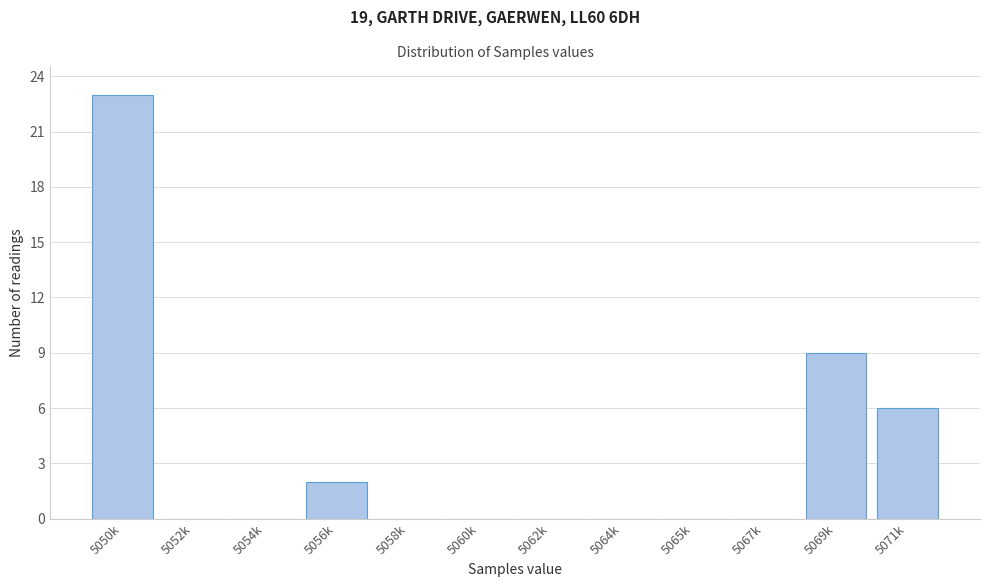

Reading left to right, extract all data points from this chart.

5050k=23	5052k=0	5054k=0	5056k=2	5058k=0	5060k=0	5062k=0	5064k=0	5065k=0	5067k=0	5069k=9	5071k=6